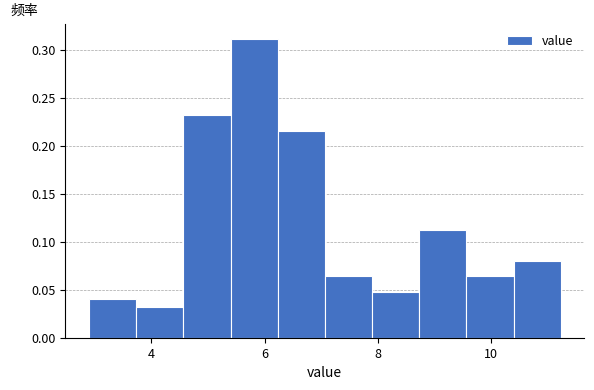

Which range on the x-axis has the tallest bar?

5.4 to 6.2